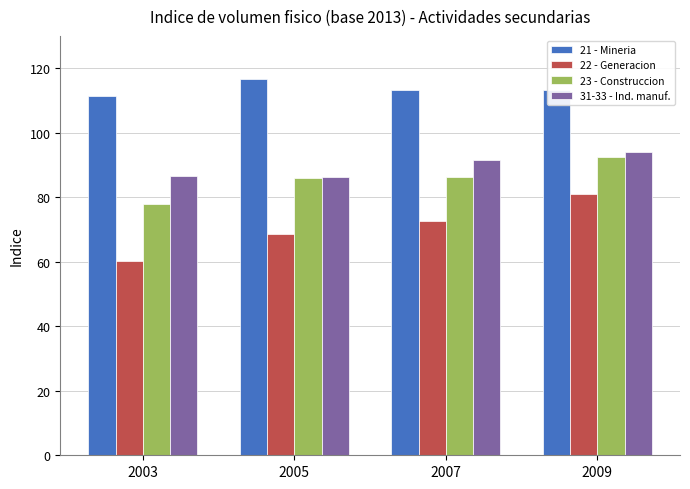

Which series has the largest total across all categories?

21 - Mineria